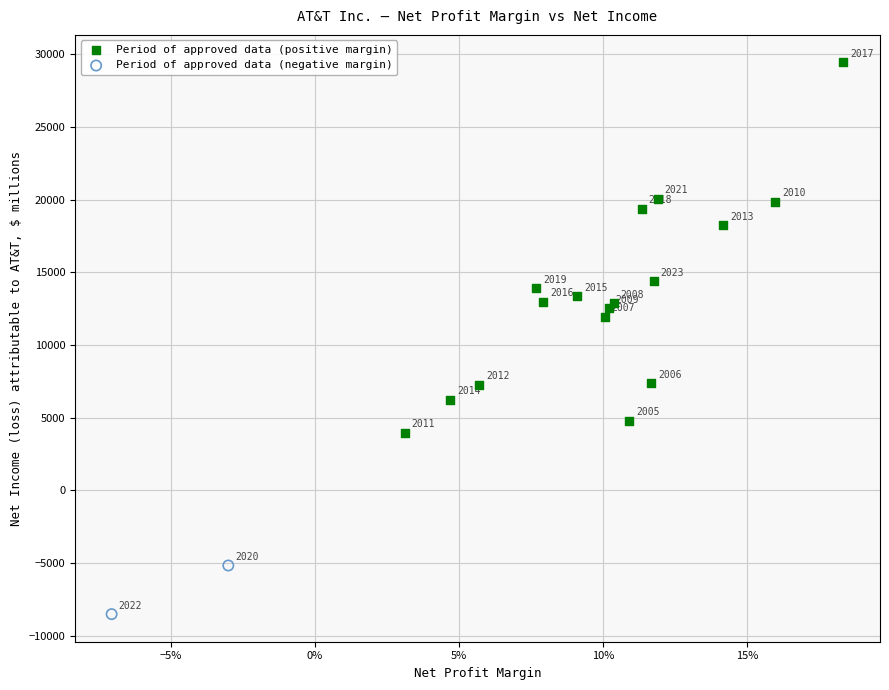

Which series contains the lowest Y value?

Period of approved data (negative margin)